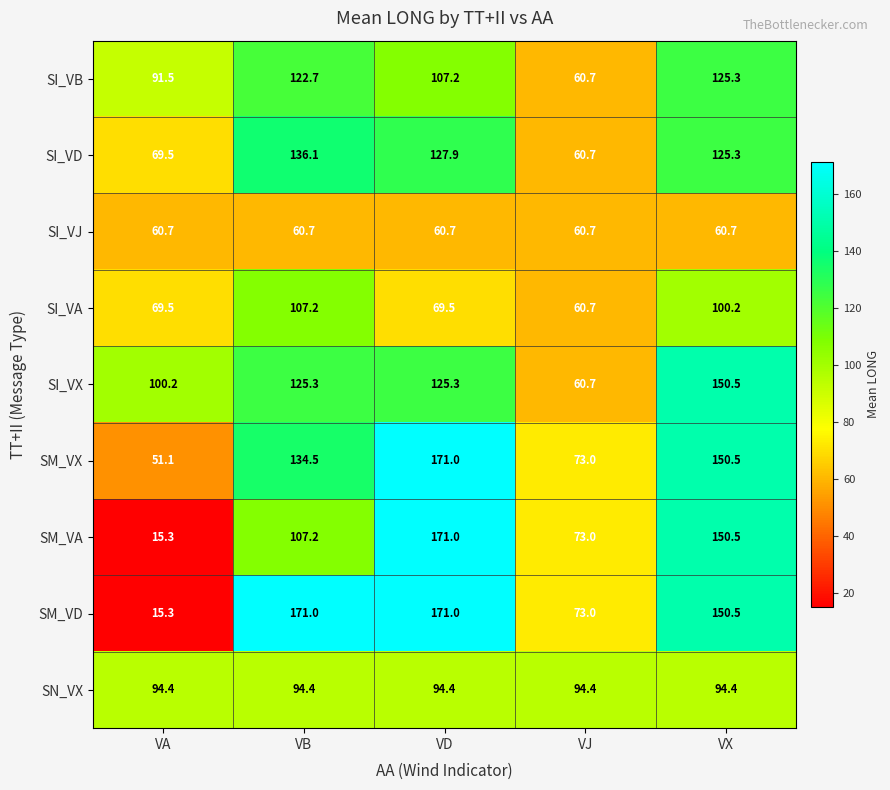

What is the difference between the highest and lowest values at VB?

110.3